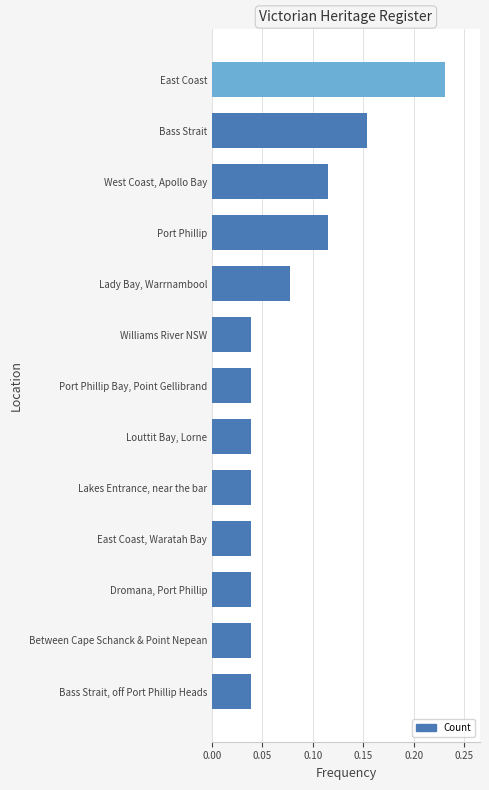

What position from the bottom is Williams River NSW?

8